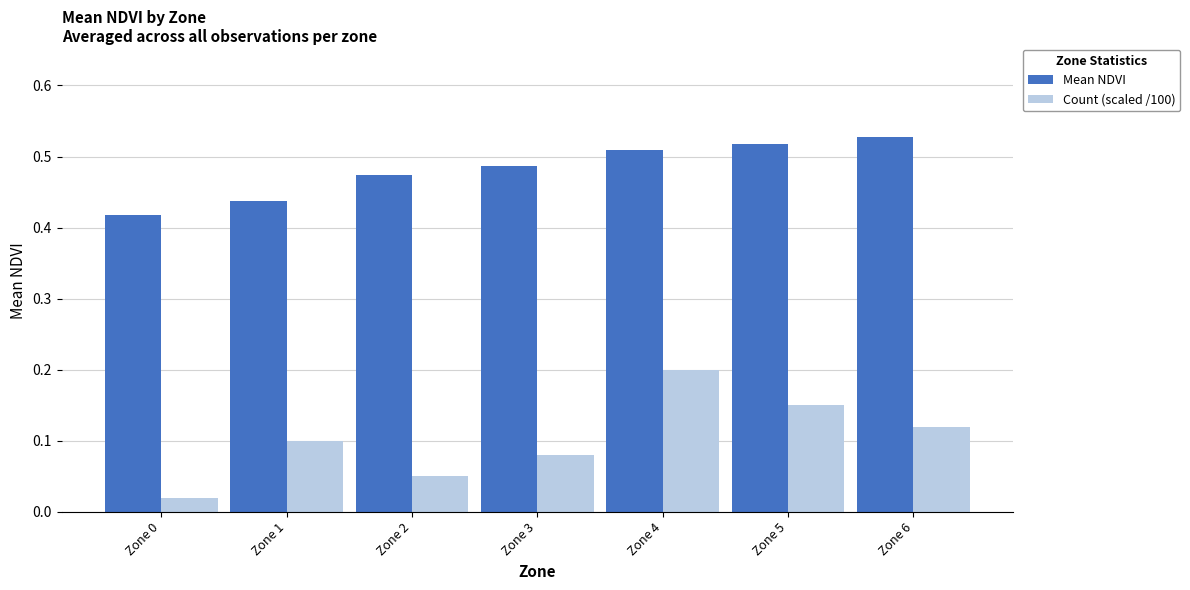

What is the difference between the Count (scaled /100) values at Zone 4 and Zone 0?

0.2